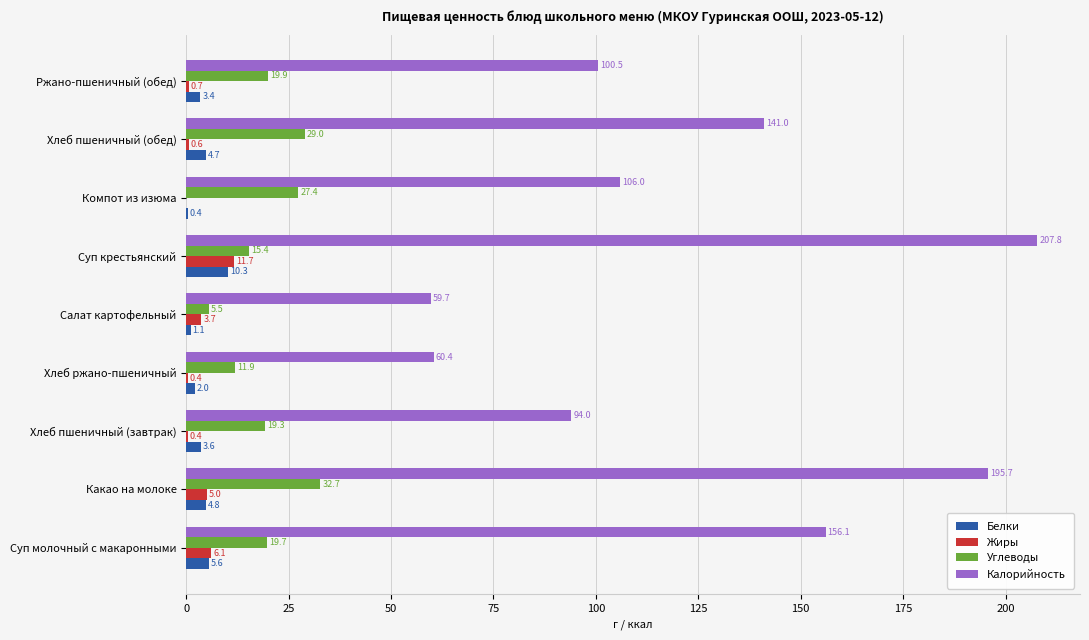

At which label does Жиры reach its peak?

Суп крестьянский